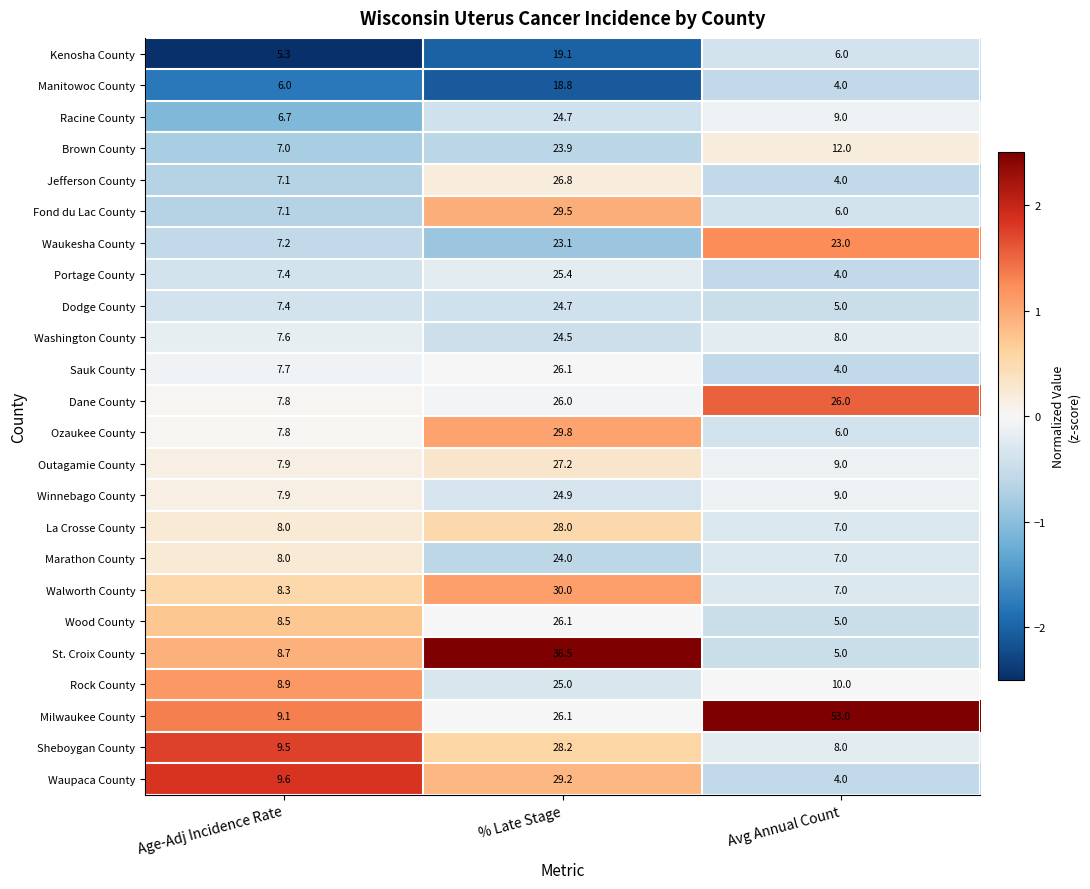

What is the smallest value displayed?

4.0